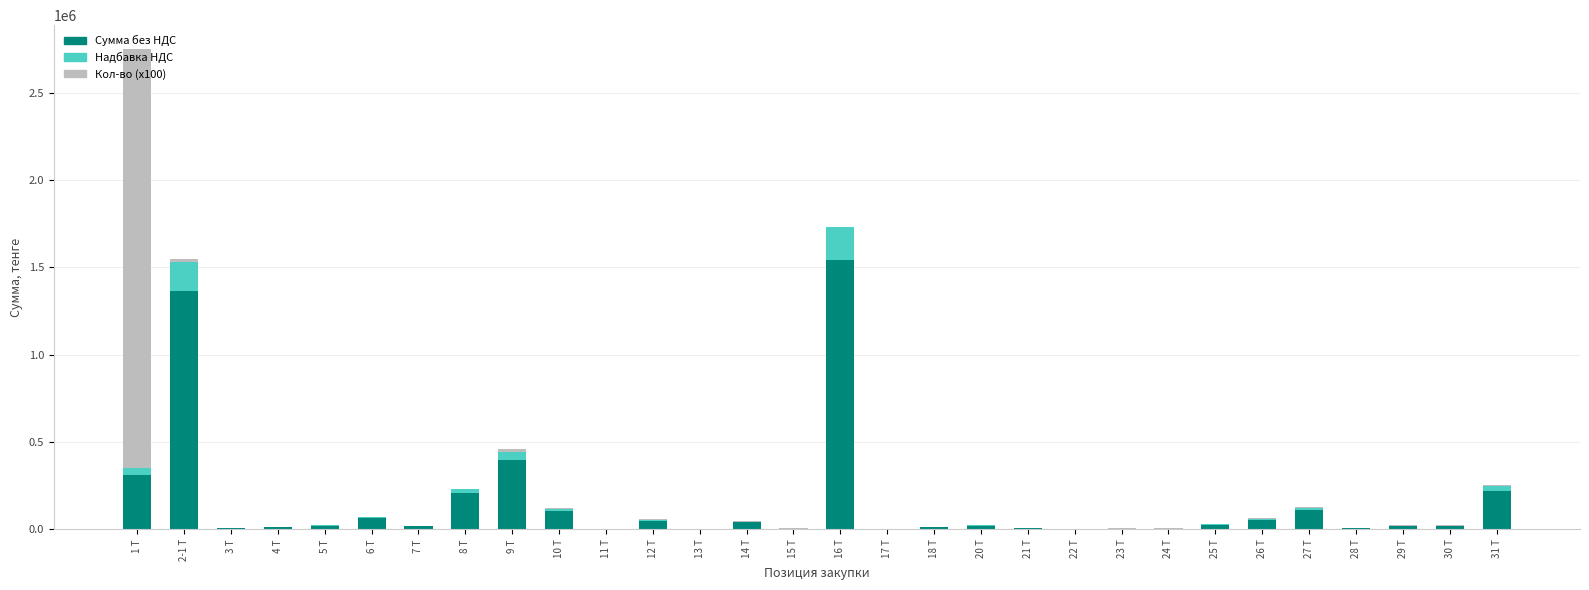

Which category has the highest value in the Сумма без НДС series?

16 Т